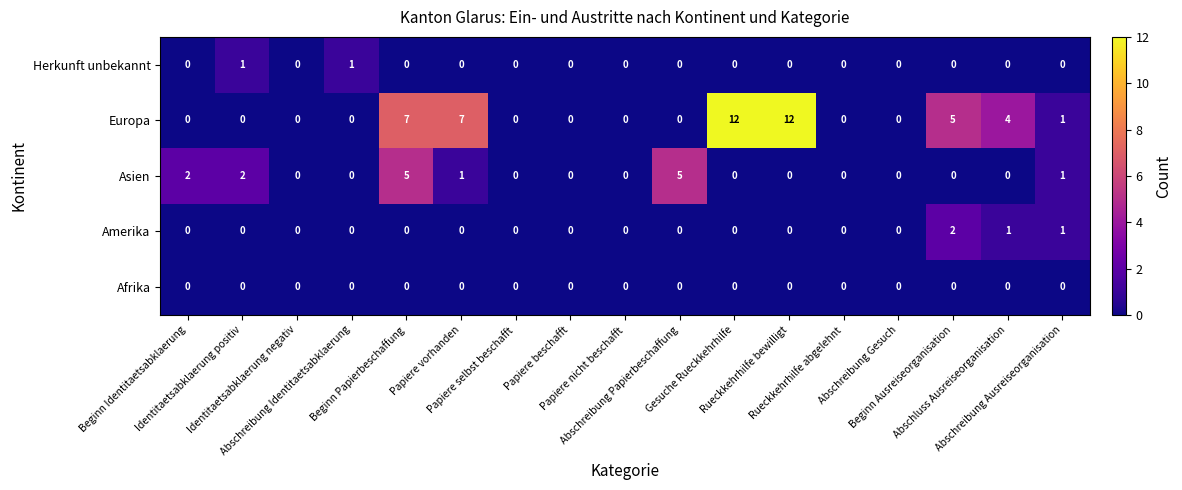

Which series has the widest spread of values?

Europa